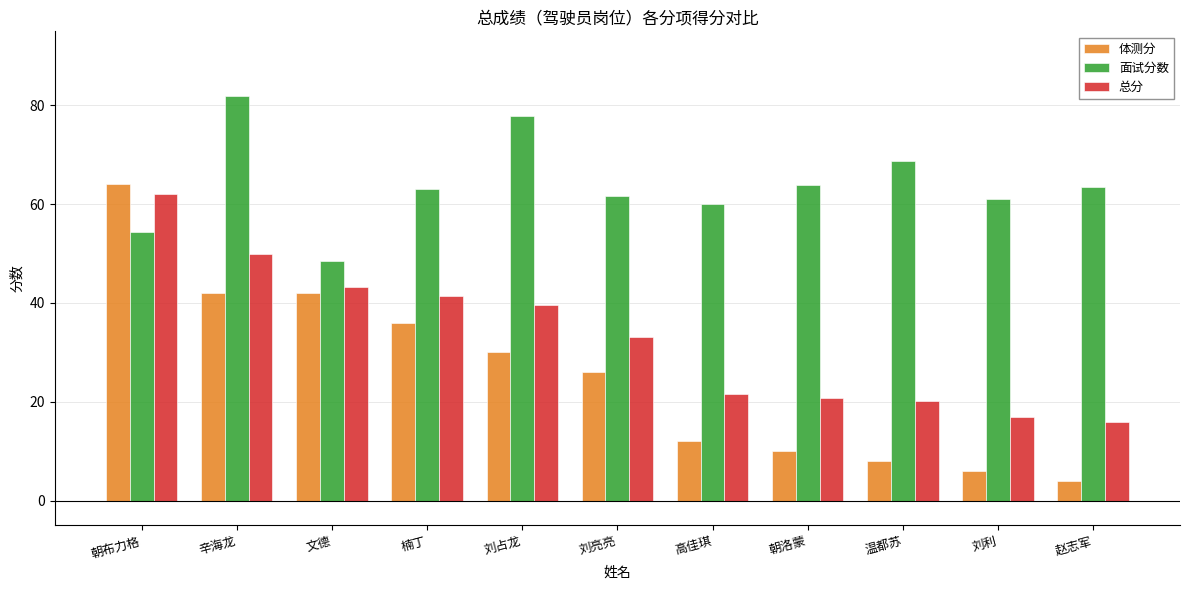

Are the bars horizontal?

No